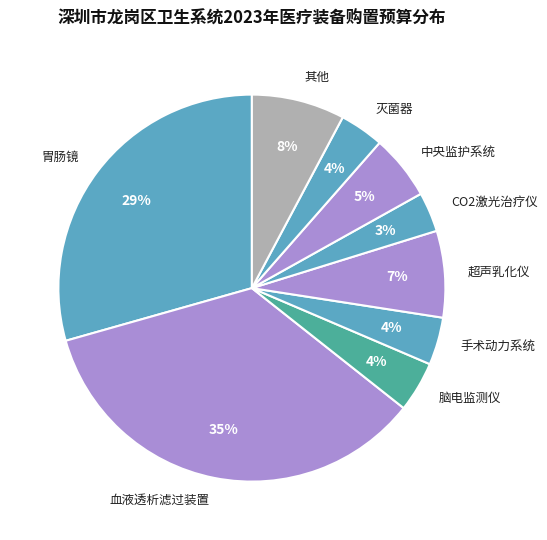

The 血液透析滤过装置 slice represents 41% of the pie. True or false?

False